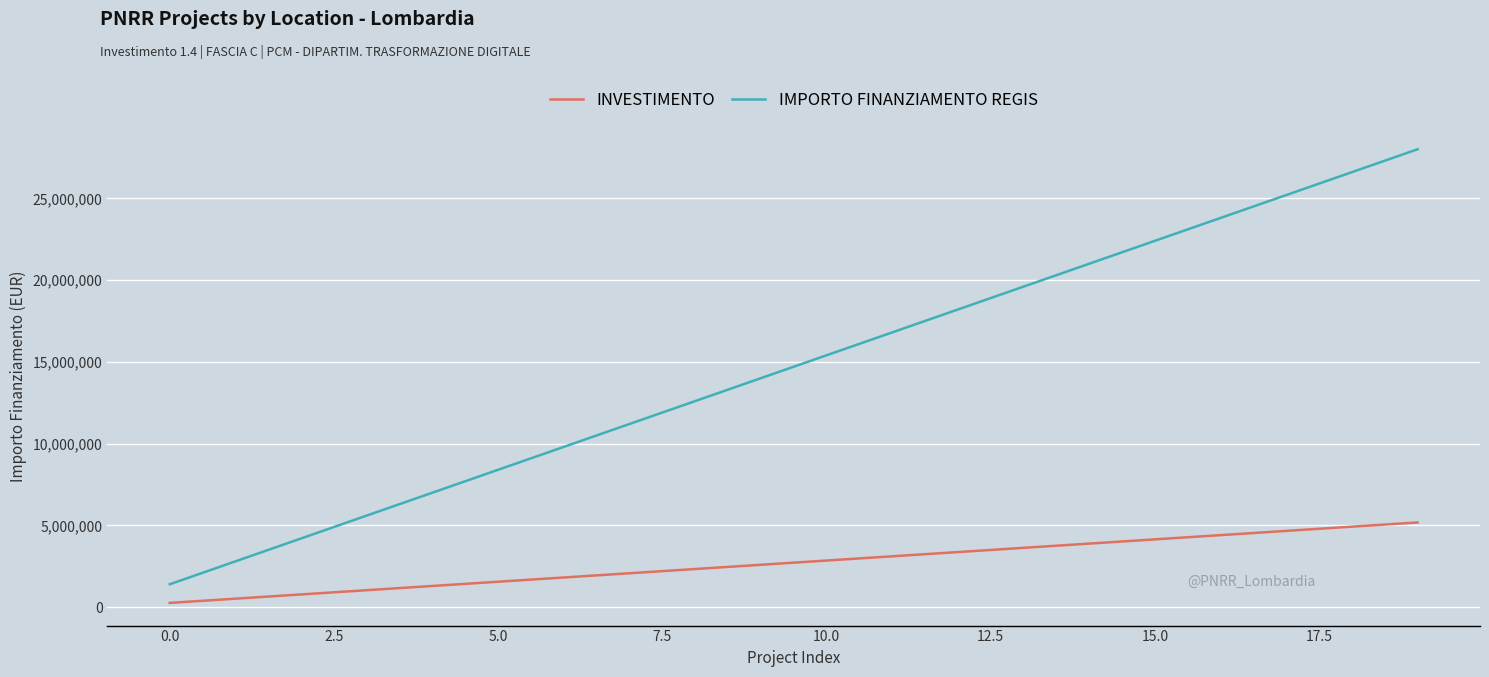

Which series has the largest total across all categories?

IMPORTO FINANZIAMENTO REGIS